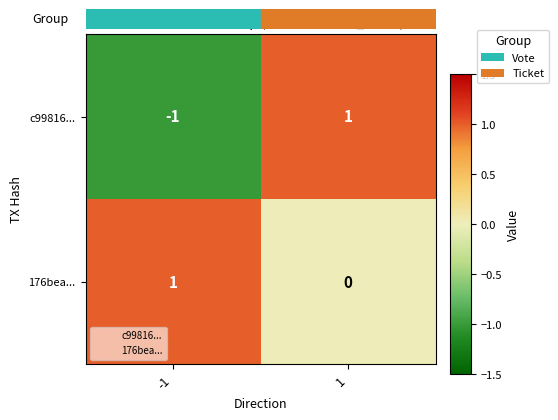

What is the total value across all series at 1?

1